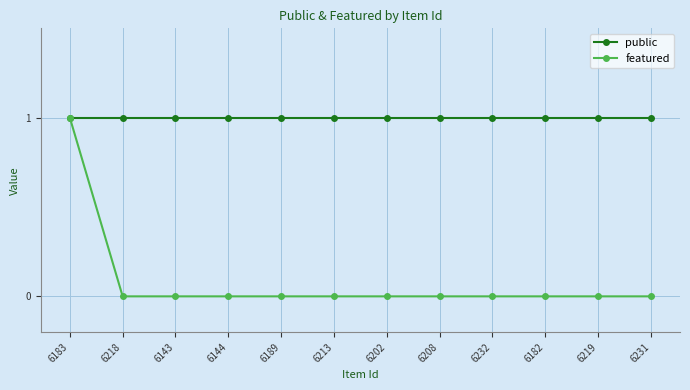

Rank the series at 6189 from highest to lowest value.

public, featured